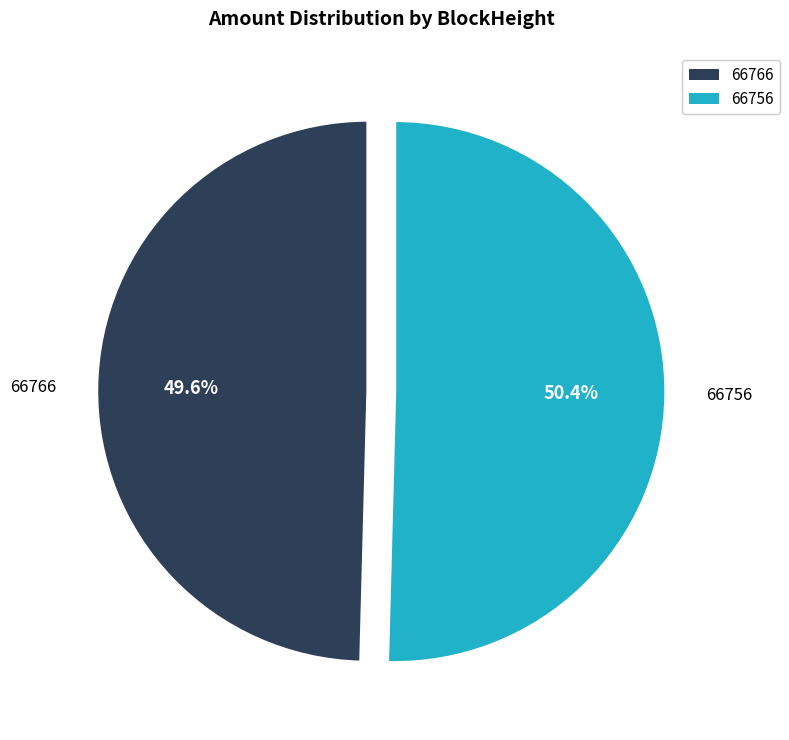

Does 66766 represent more than half of the total?

No